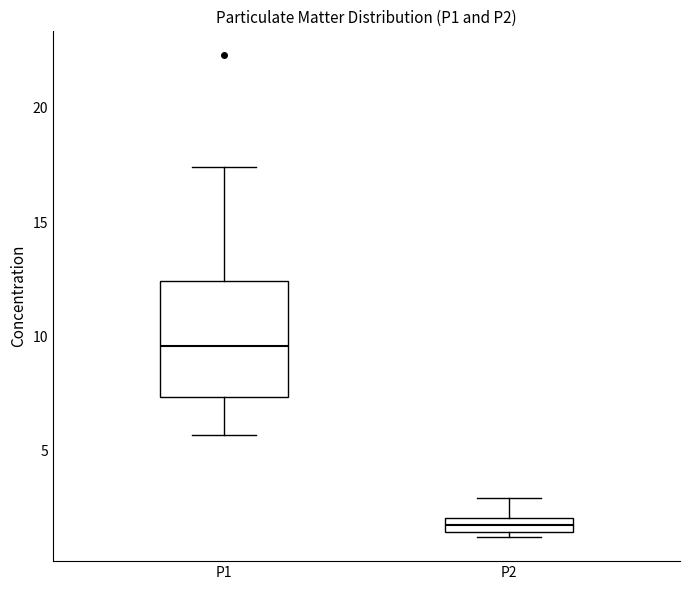

Which box's median line is the lowest?

P2